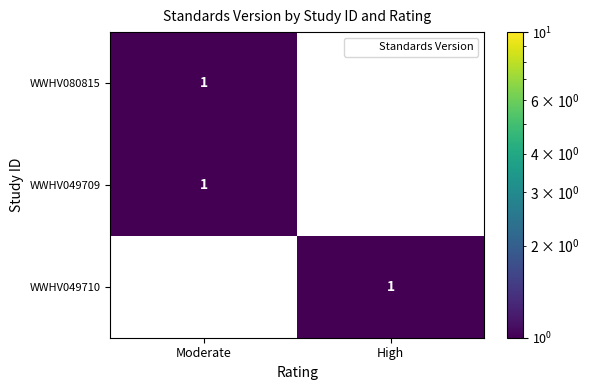

At which label is WWHV080815 closest to 0?

High